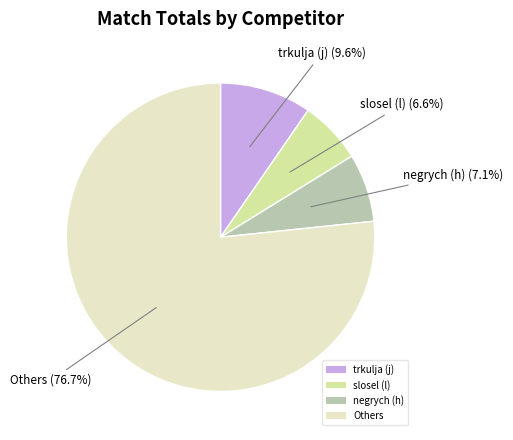

Which slice is the smallest?

slosel (l)